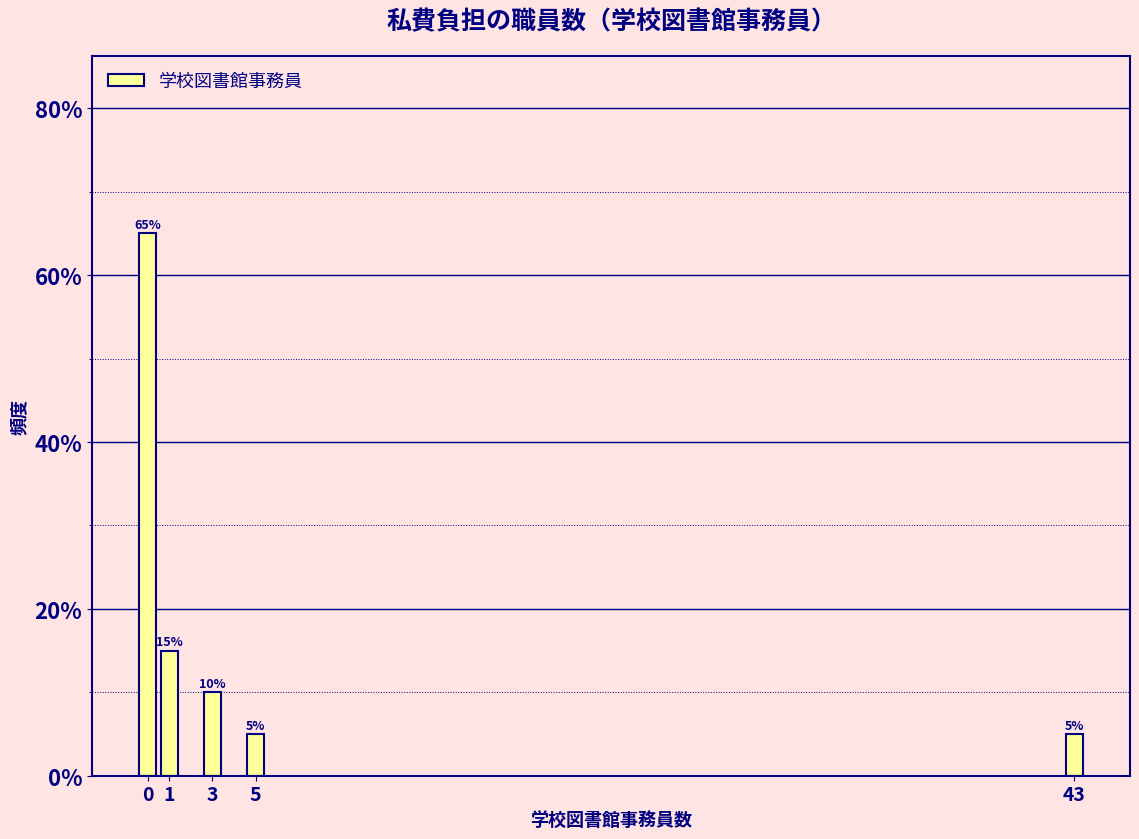

Reading left to right, what are all the values shown in this chart?

65	15	10	5	5